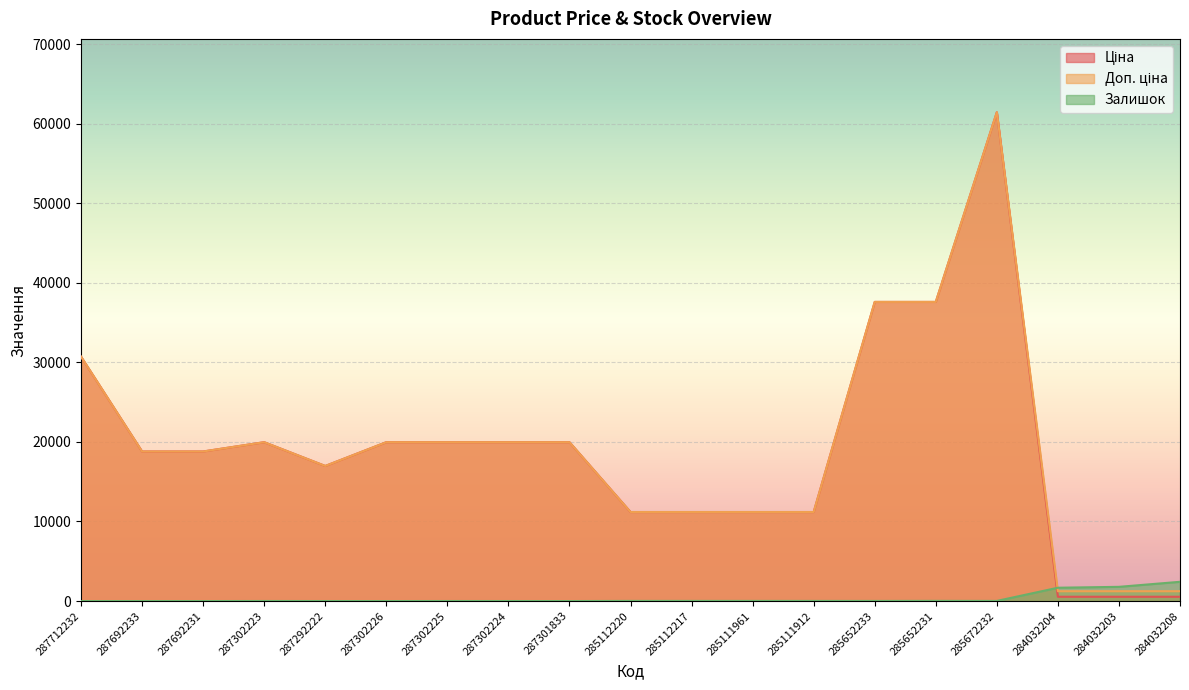

Is it true that Залишок equals 8.0 at 285111912?

False